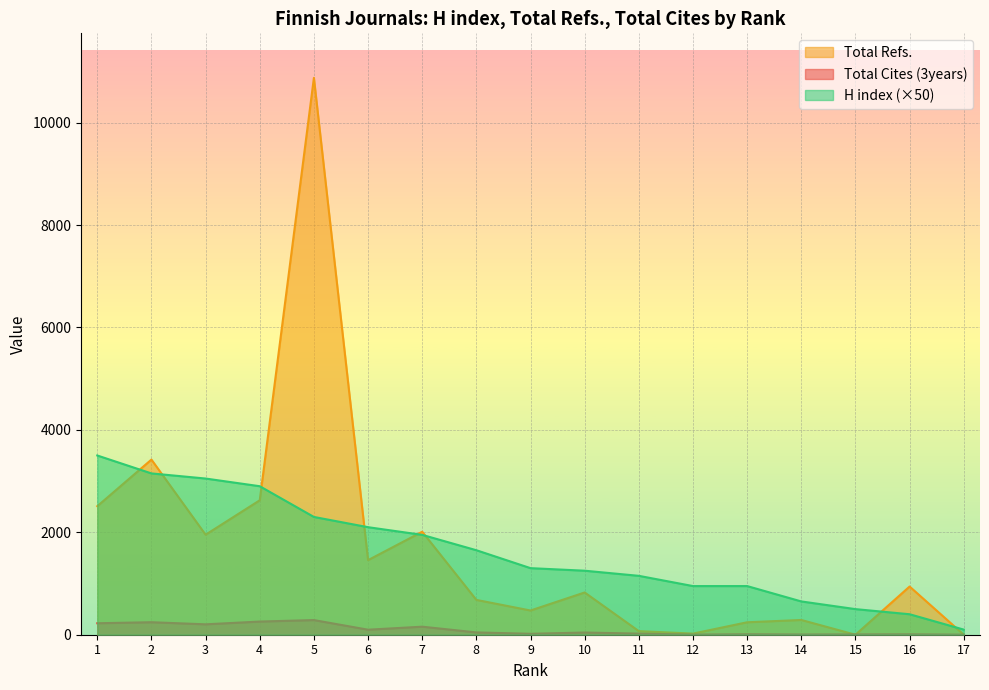

What are all the series names shown in the legend?

Total Refs., Total Cites (3years), H index (×50)